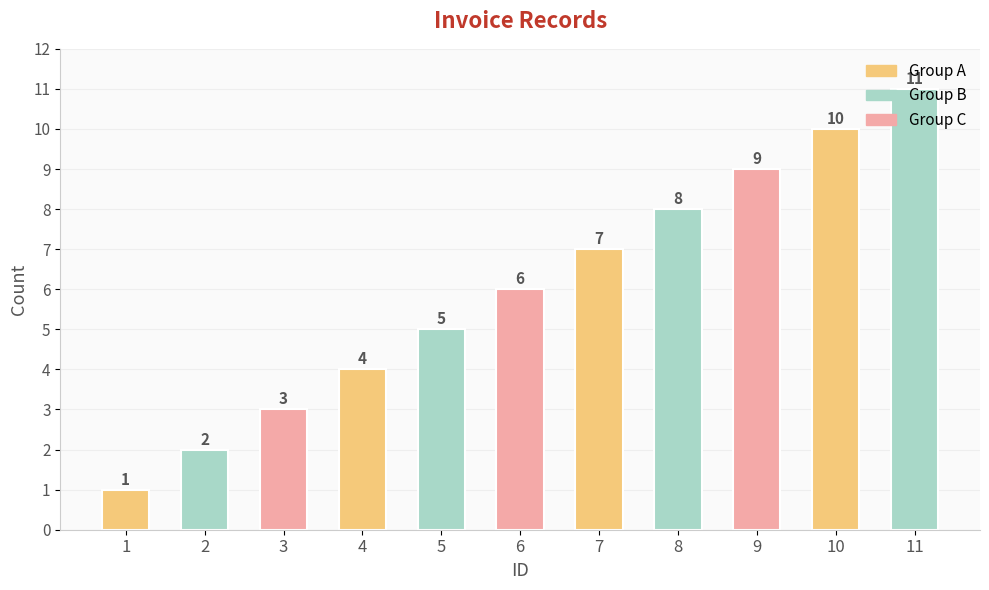

Reading left to right, list all the values displayed in this chart.

1	2	3	4	5	6	7	8	9	10	11